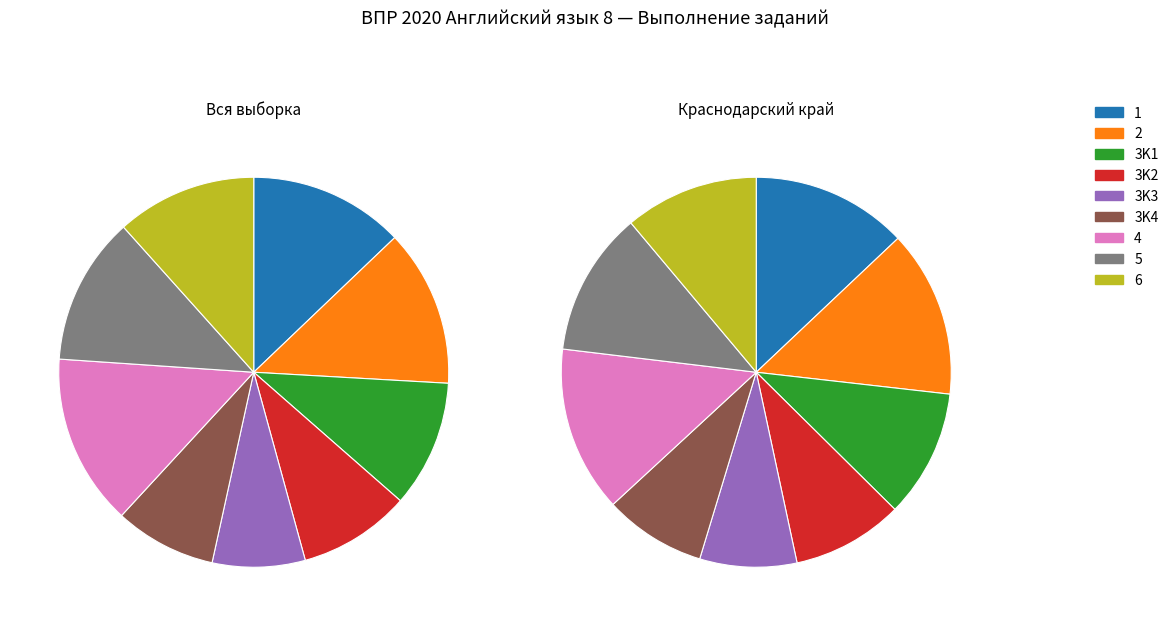

How many slices are in this pie chart?

9